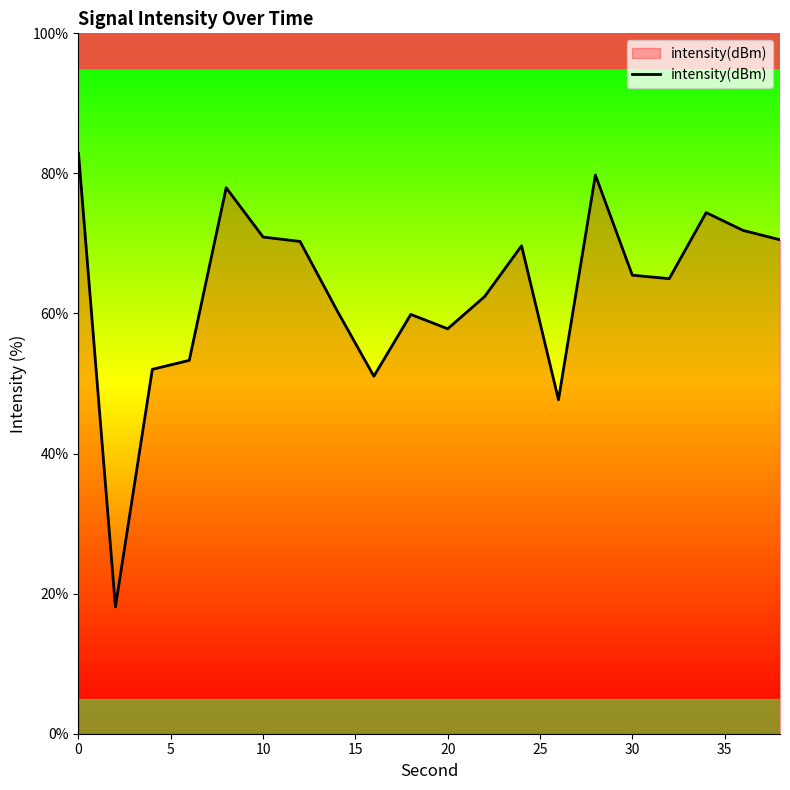

What is the minimum value shown in the chart?

18.1